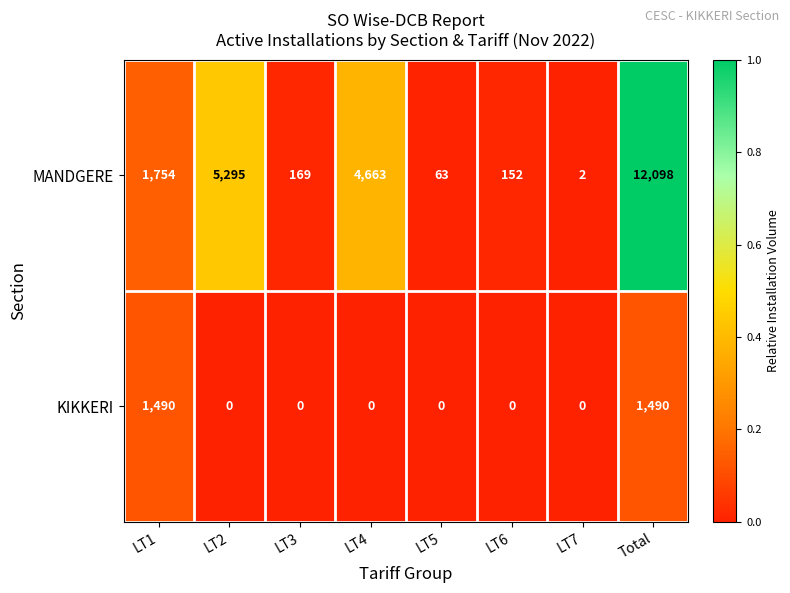

Reading left to right, extract all data points from this chart.

MANDGERE: LT1=1754	LT2=5295	LT3=169	LT4=4663	LT5=63	LT6=152	LT7=2	Total=12098
KIKKERI: LT1=1490	LT2=0	LT3=0	LT4=0	LT5=0	LT6=0	LT7=0	Total=1490